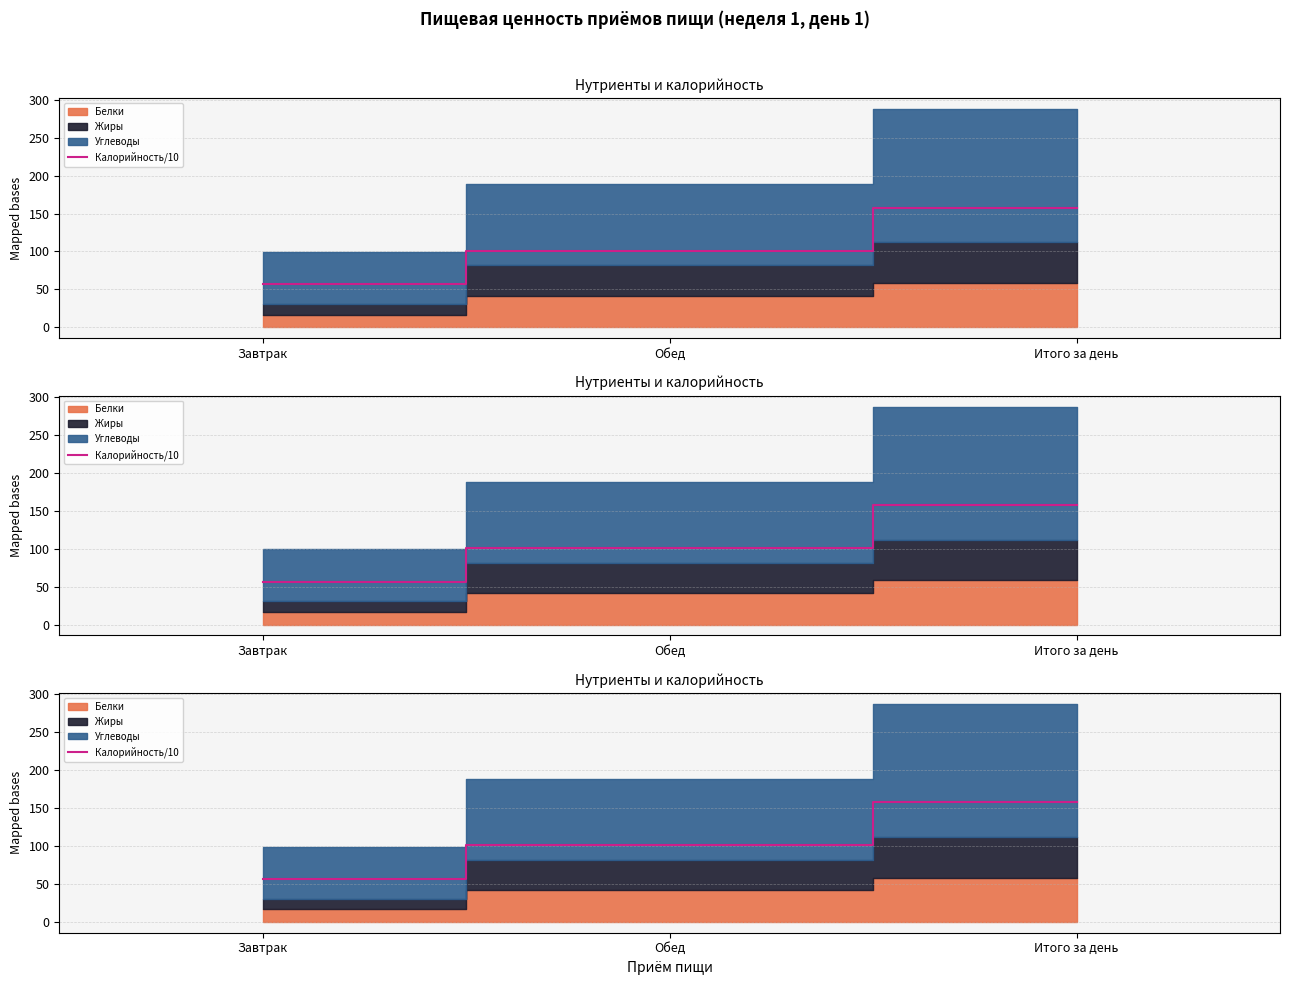

What position from the right is Обед?

2